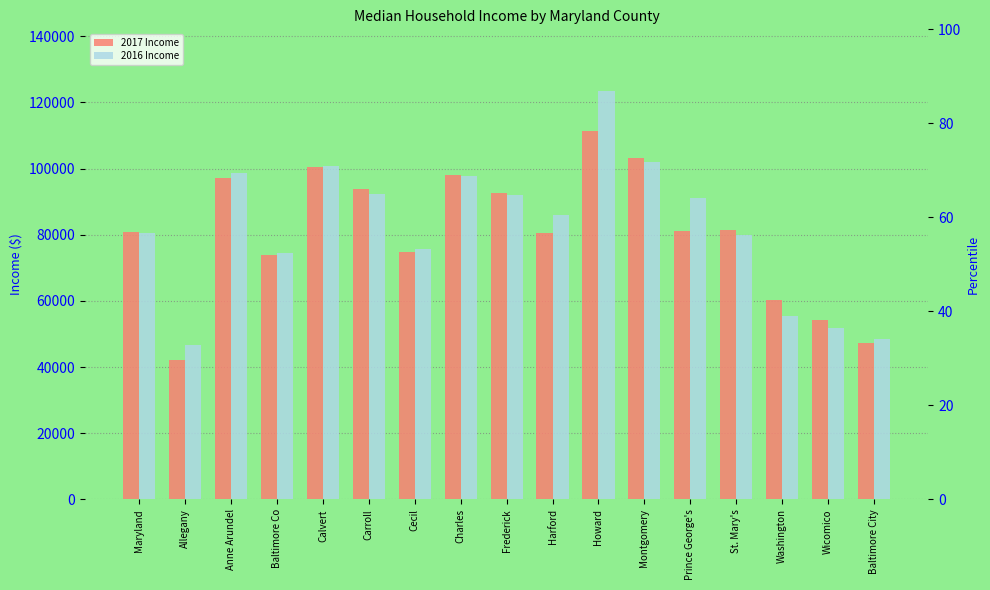

How many series are shown in this chart?

2